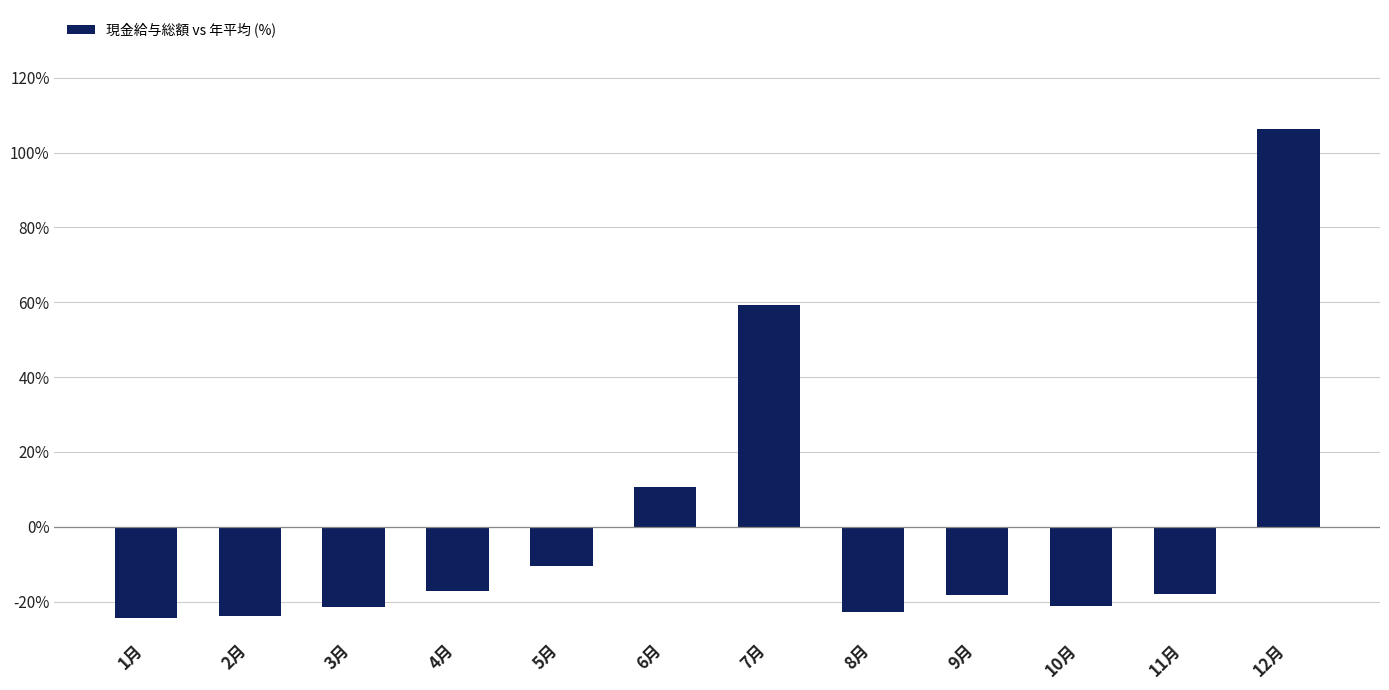

What is the difference between the second highest and minimum values?

83.9